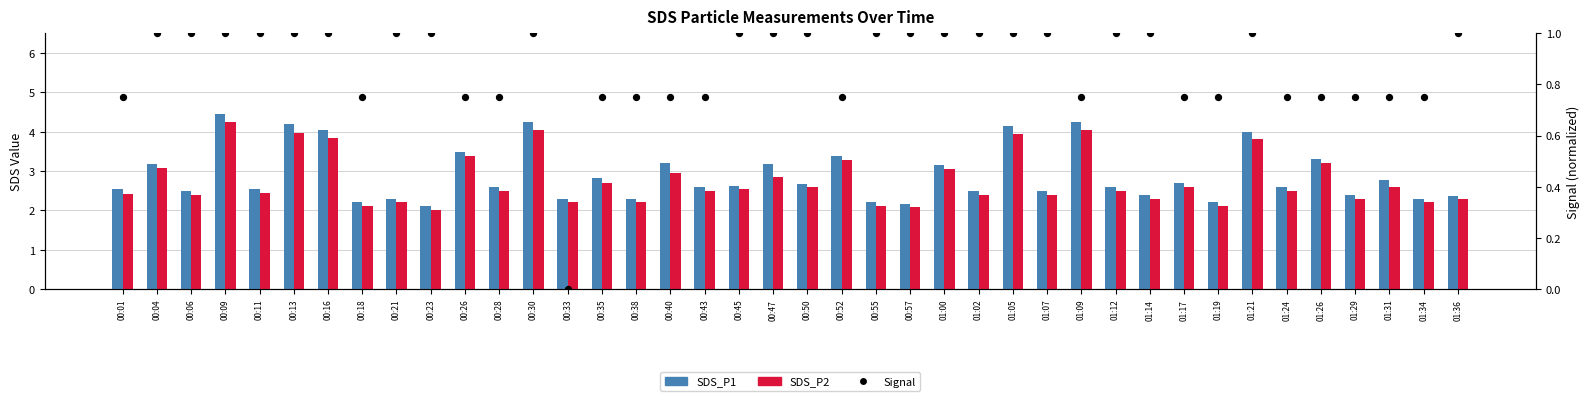

Which series has the widest spread of Y values?

SDS_P1